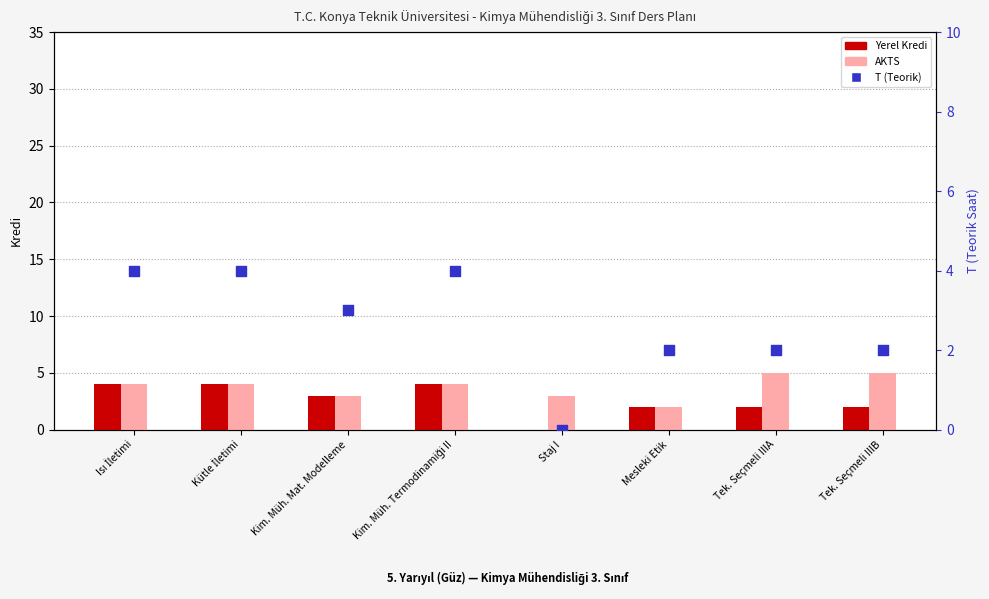

What is the total value across all series at Mesleki Etik?

6